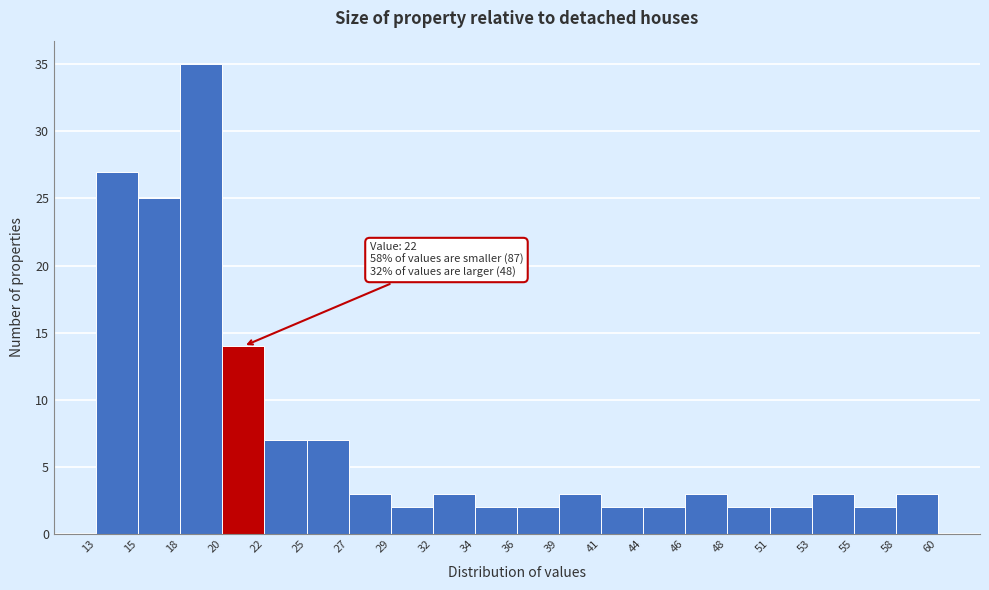

Over which range of the x-axis is the bar tallest?

18 to 20